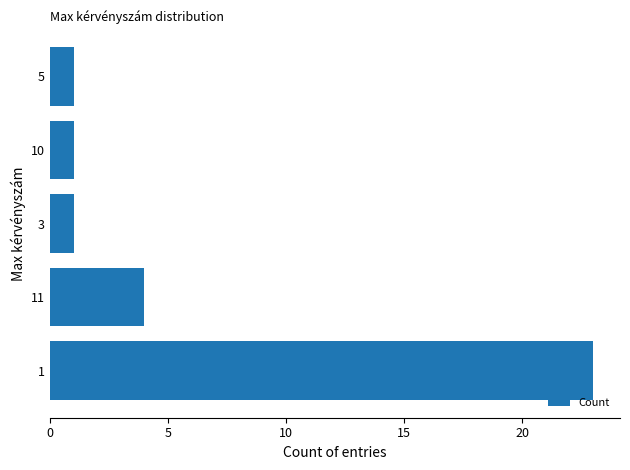

What is the greatest value displayed?

23